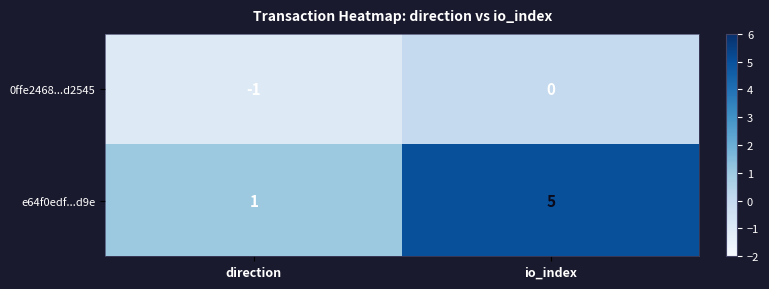

Reading left to right, extract all data points from this chart.

0ffe2468...d2545: direction=-1	io_index=0
e64f0edf...d9e: direction=1	io_index=5